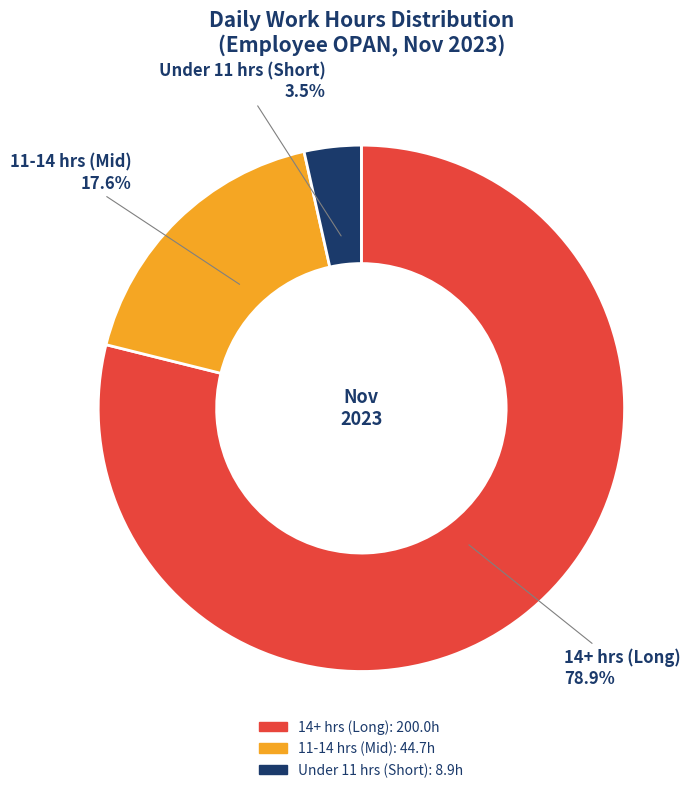

Which has a higher value, 11-14 hrs (Mid) or Under 11 hrs (Short)?

11-14 hrs (Mid)